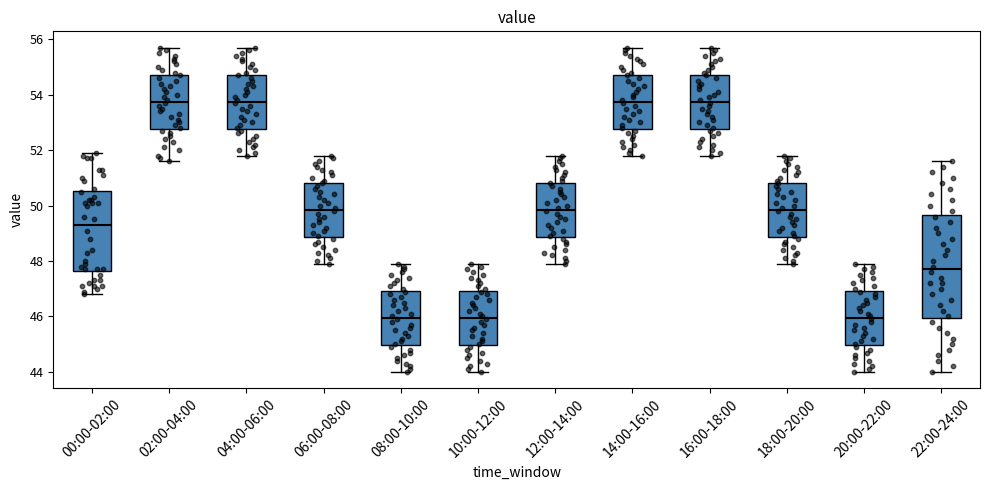

Reading left to right, read every box against the y-axis: the position of its median line, the range the box covers, and the ends of its whiskers. The values are not printed on the chart, so give them approximately, as read against the axis.

00:00-02:00: median 49.4, box 47.6 to 50.6, whiskers 46.8 to 52.0
02:00-04:00: median 53.8, box 52.8 to 54.8, whiskers 51.6 to 55.8
04:00-06:00: median 53.8, box 52.8 to 54.8, whiskers 51.8 to 55.8
06:00-08:00: median 49.8, box 48.8 to 50.8, whiskers 48.0 to 51.8
08:00-10:00: median 46.0, box 45.0 to 47.0, whiskers 44.0 to 48.0
10:00-12:00: median 46.0, box 45.0 to 47.0, whiskers 44.0 to 48.0
12:00-14:00: median 49.8, box 48.8 to 50.8, whiskers 48.0 to 51.8
14:00-16:00: median 53.8, box 52.8 to 54.8, whiskers 51.8 to 55.8
16:00-18:00: median 53.8, box 52.8 to 54.8, whiskers 51.8 to 55.8
18:00-20:00: median 49.8, box 48.8 to 50.8, whiskers 48.0 to 51.8
20:00-22:00: median 46.0, box 45.0 to 47.0, whiskers 44.0 to 48.0
22:00-24:00: median 47.8, box 46.0 to 49.6, whiskers 44.0 to 51.6